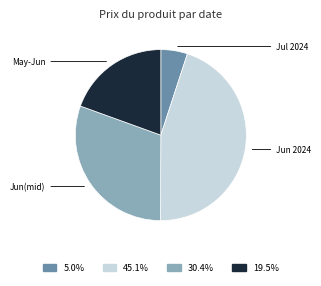

How many slices are in this pie chart?

4